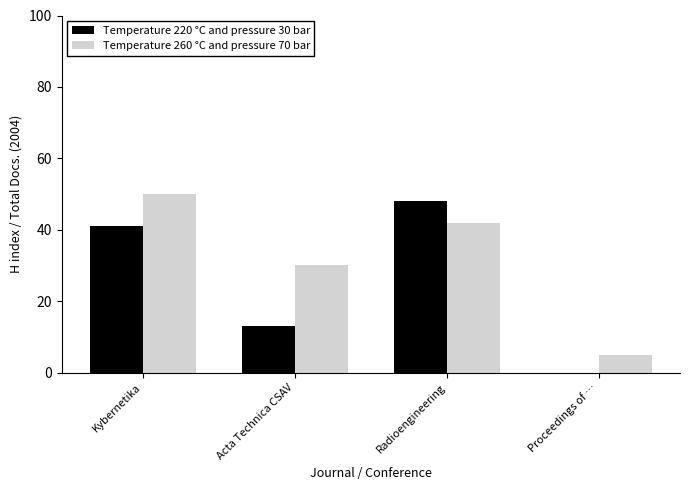

The Temperature 260 °C and pressure 70 bar series shows 39 at Acta Technica CSAV. True or false?

False